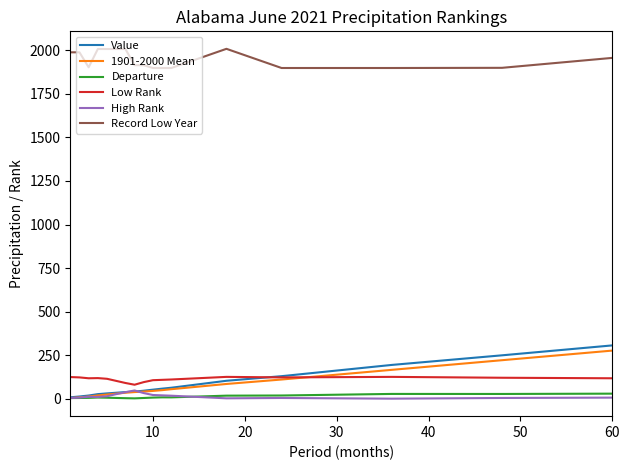

Does the chart display data point markers on the line(s)?

No